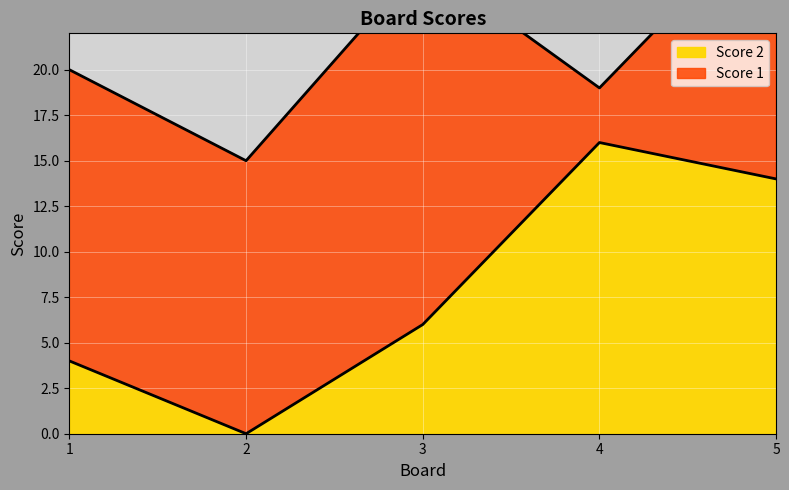

What value does the data have at 4, to the nearest 10?

20